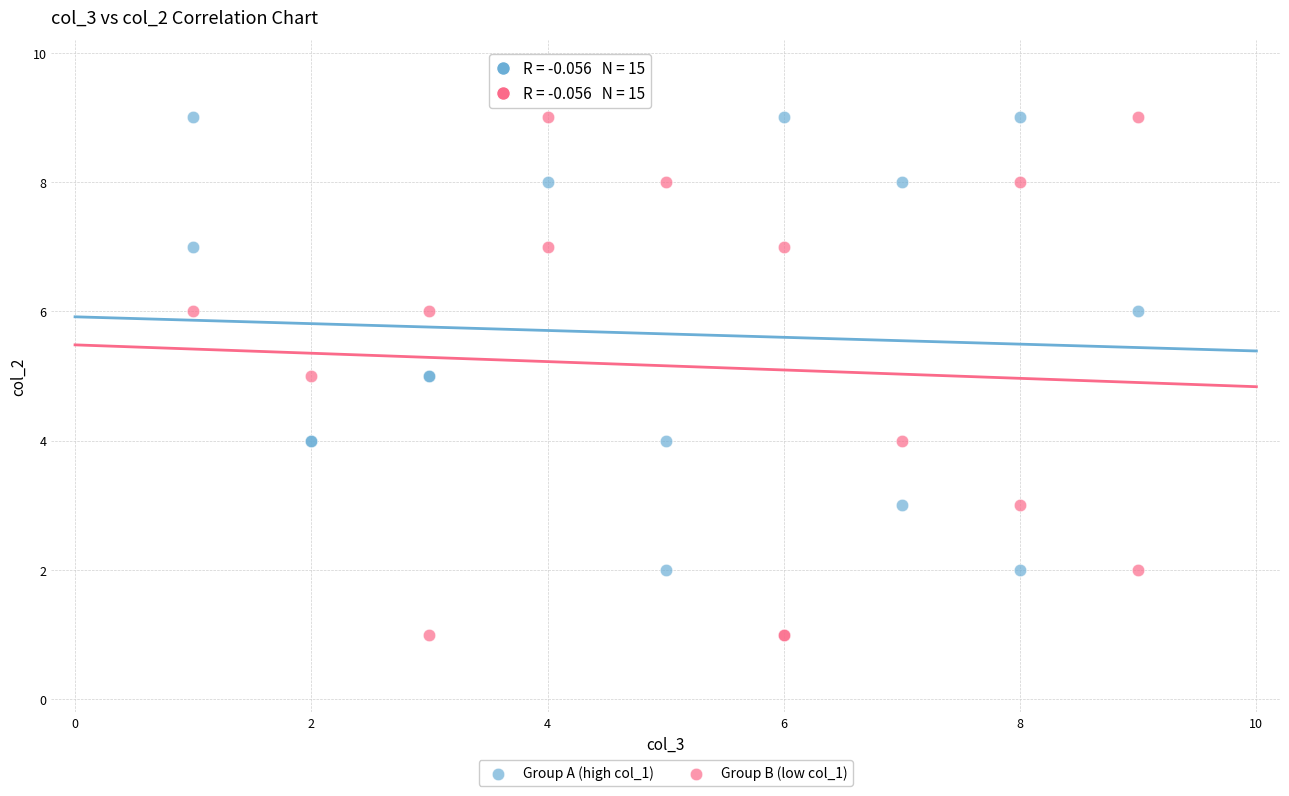

Which series has the widest spread of Y values?

Group B (low col_1)